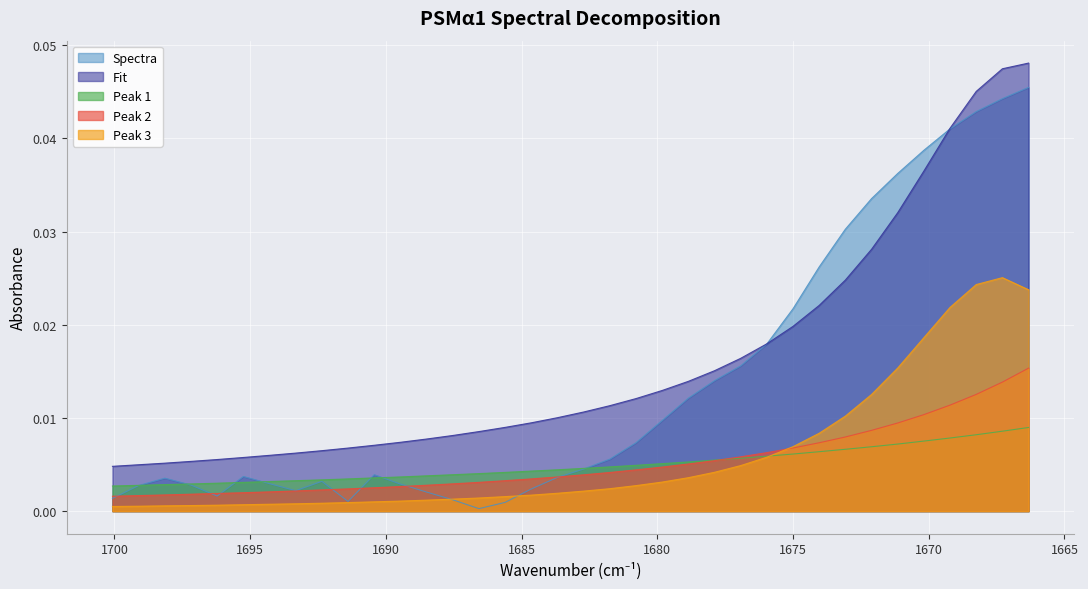

True or false: Peak 2 and Fit intersect in this chart.

False